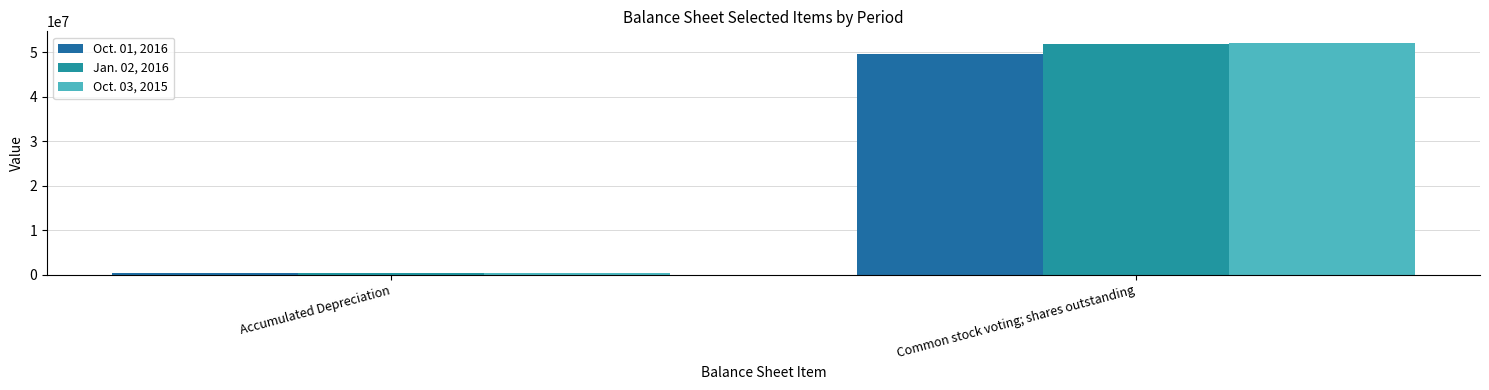

Is the value of Oct. 03, 2015 at Common stock voting; shares outstanding greater than the value of Oct. 01, 2016 at Common stock voting; shares outstanding?

Yes